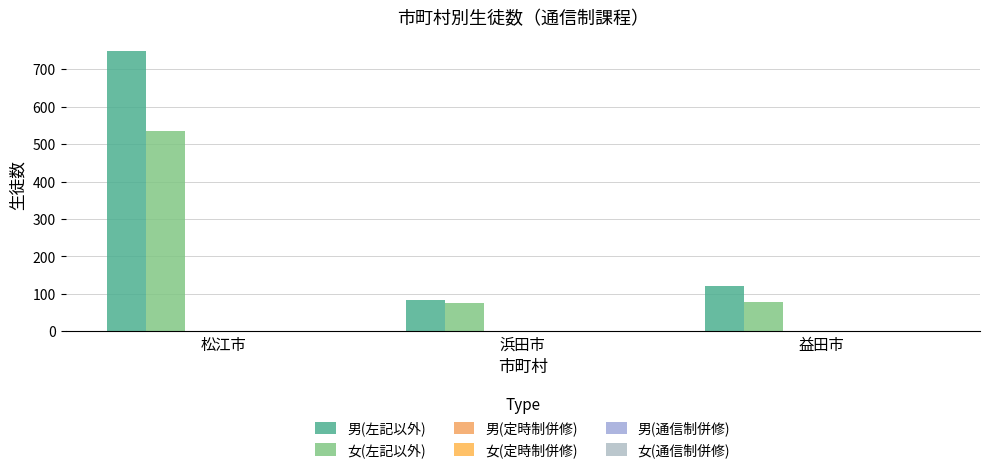

List the series in order of their peak value, lowest first.

男(定時制併修), 男(通信制併修), 女(通信制併修), 女(定時制併修), 女(左記以外), 男(左記以外)